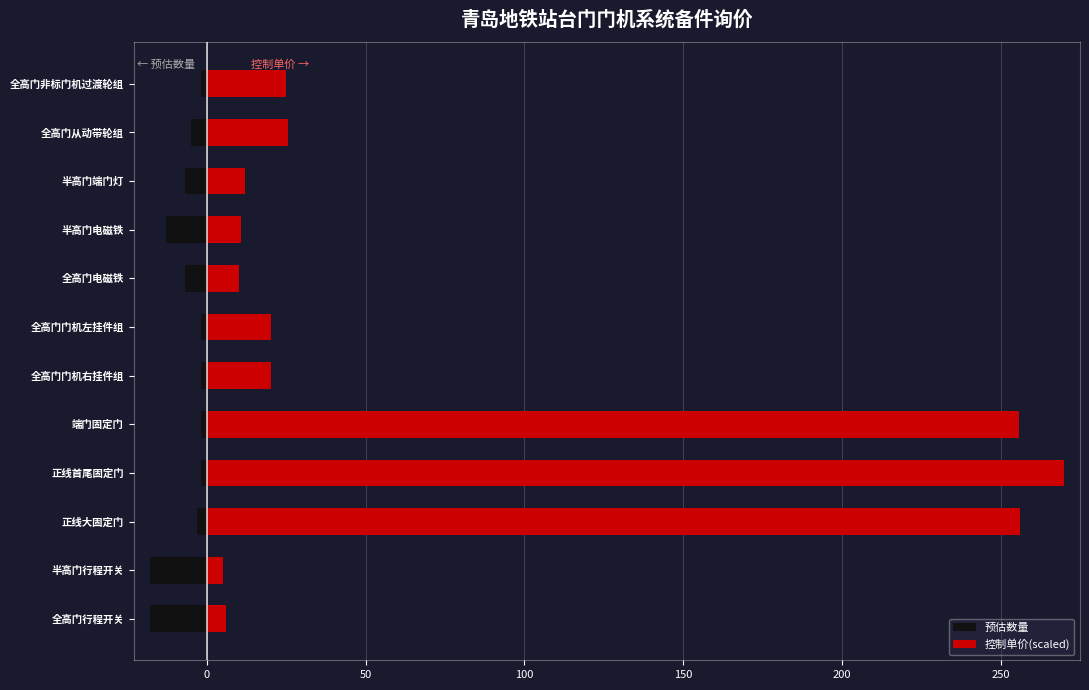

What is the difference between the second highest and second lowest values in the 预估数量 series?

16.0